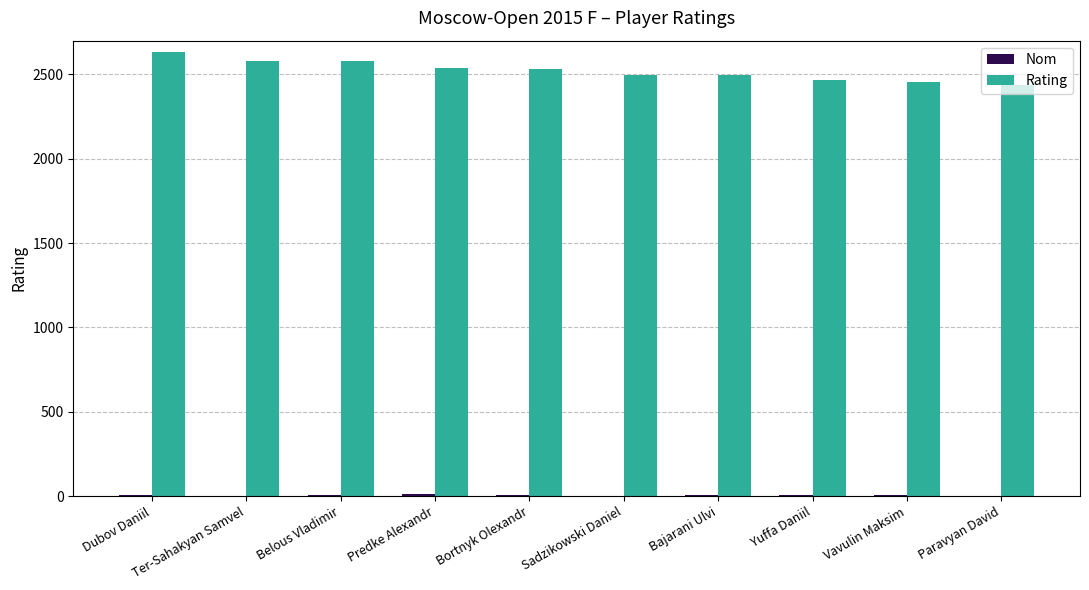

Count the number of categories in the chart.

10